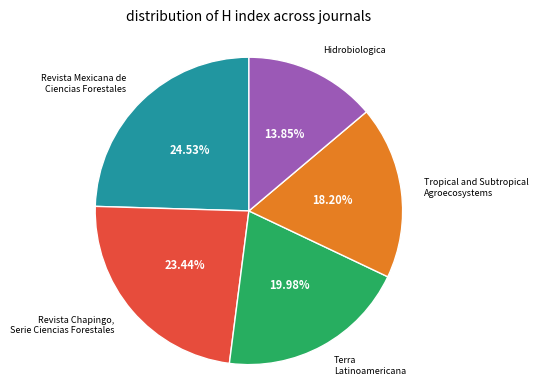

Does any single category account for the majority?

No